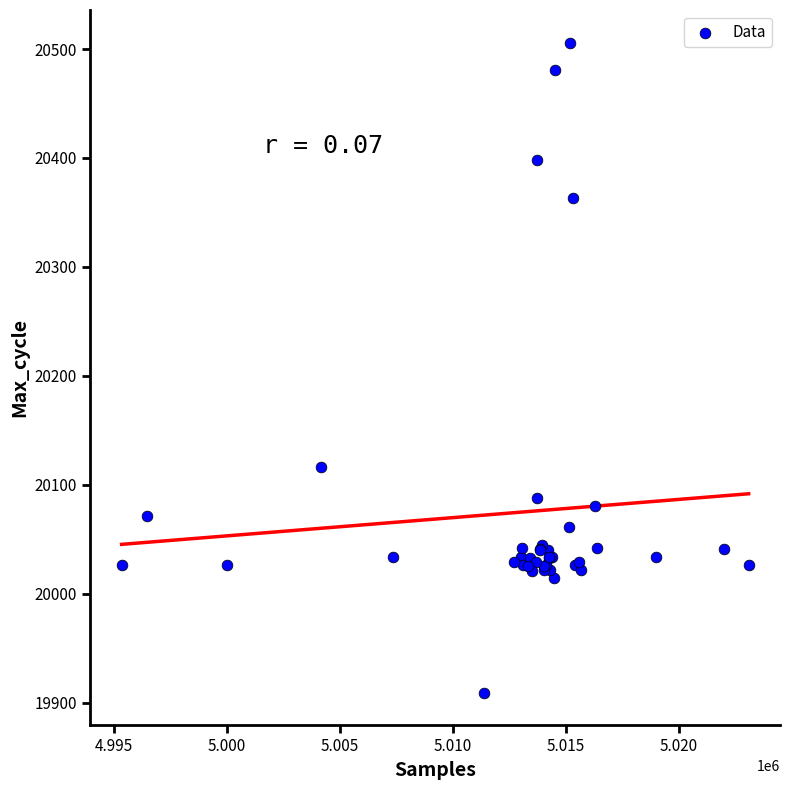

What Y value in the scatter plot is closest to 20207?

20116